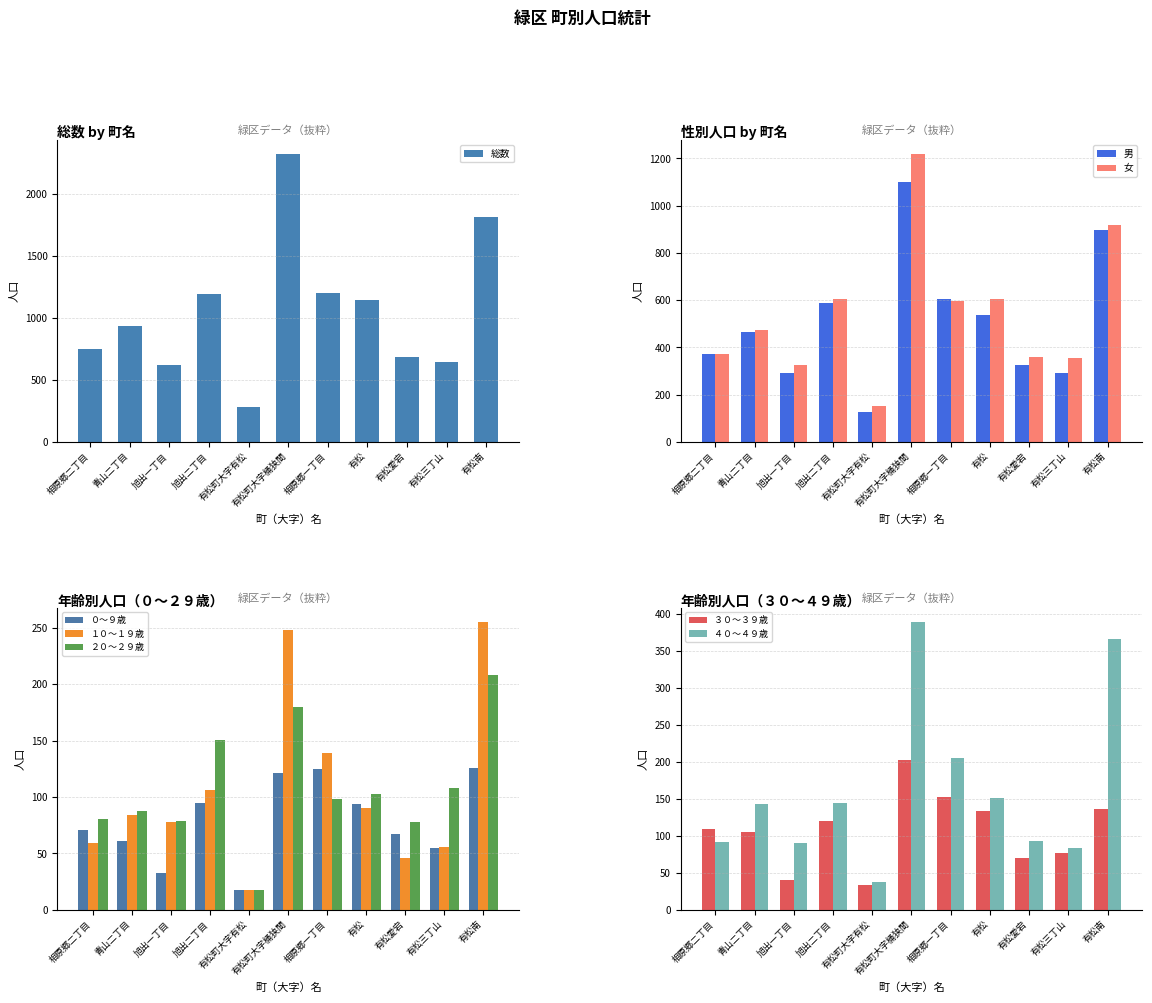

Is it true that 総数 equals 2318 at 有松町大字桶狭間?

True